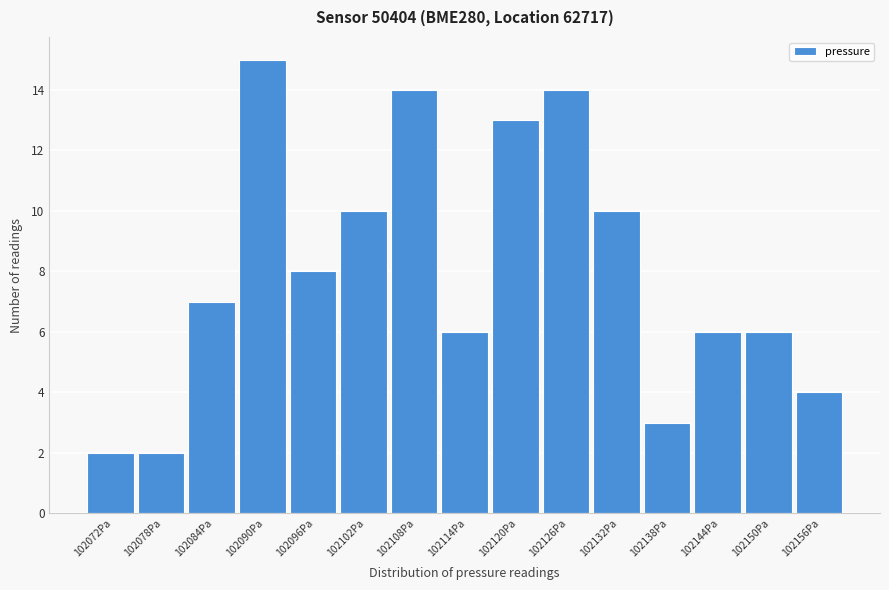

Reading left to right, transcribe all the data shown in this chart.

2	2	7	15	8	10	14	6	13	14	10	3	6	6	4